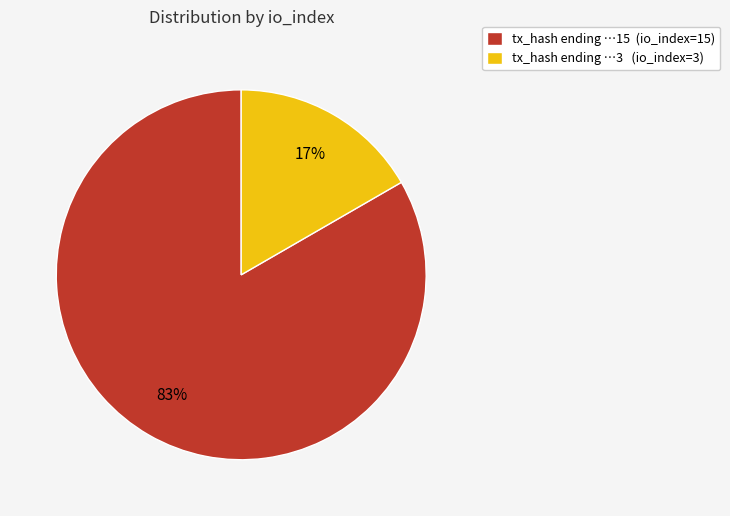

Rank the categories by value from lowest to highest.

tx_hash ending …3 (io_index=3), tx_hash ending …15 (io_index=15)